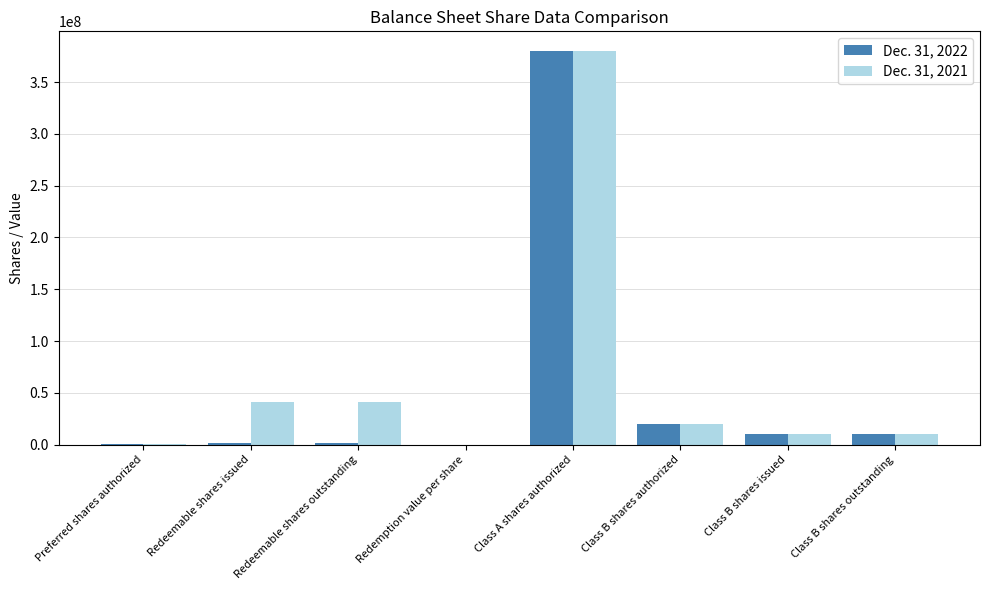

Where is Dec. 31, 2022 nearest to the value 190000005?

Class B shares authorized